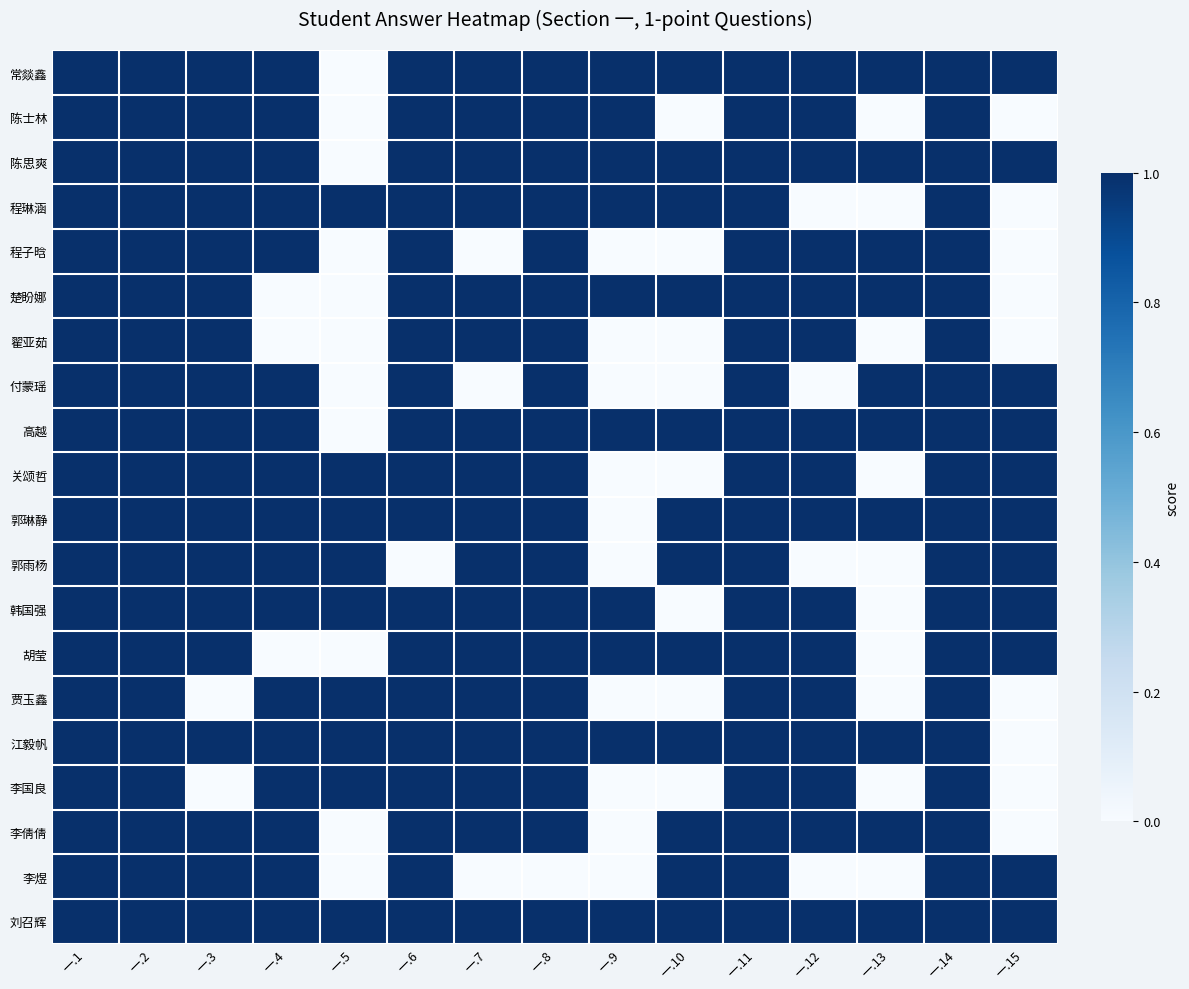

Which category has the highest value across all series?

一.1